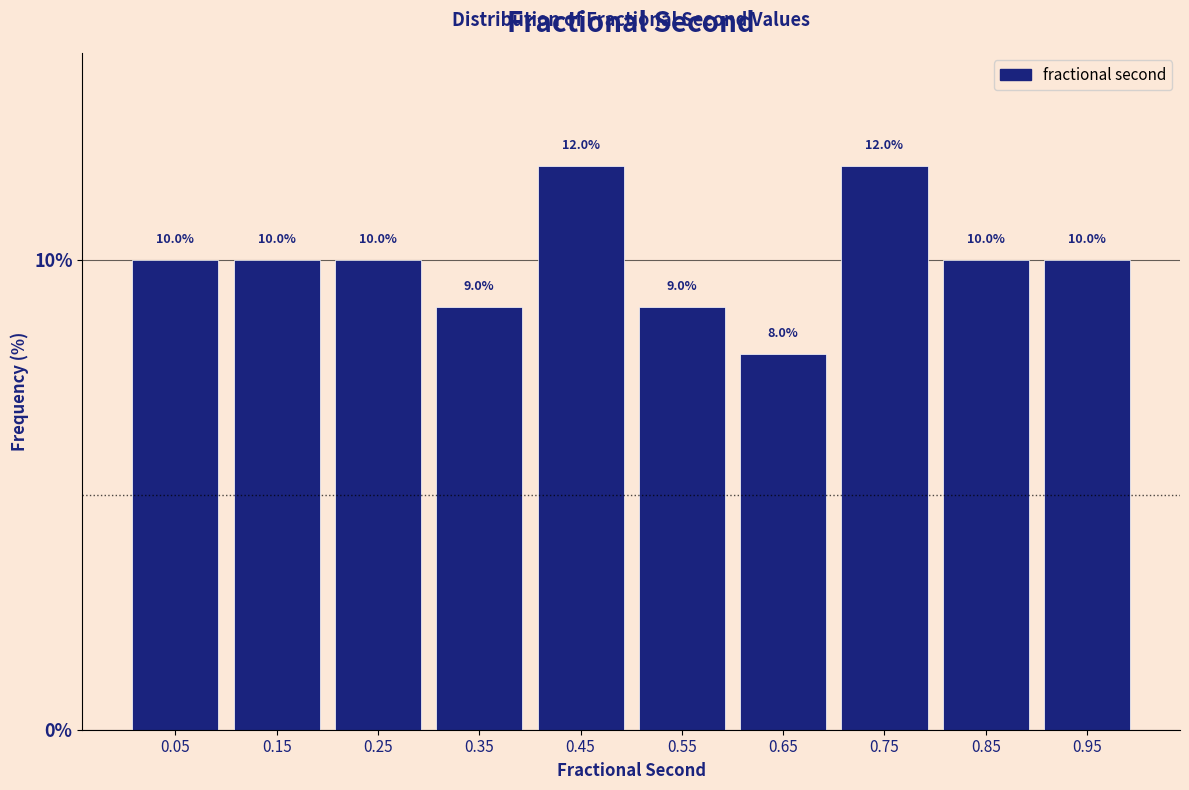

Reading left to right, list every bar in this chart as the range it spans on the x-axis followed by its height.

0.0 to 0.1: 10.0
0.1 to 0.2: 10.0
0.2 to 0.3: 10.0
0.3 to 0.4: 9.0
0.4 to 0.5: 12.0
0.5 to 0.6: 9.0
0.6 to 0.7: 8.0
0.7 to 0.8: 12.0
0.8 to 0.9: 10.0
0.9 to 1.0: 10.0